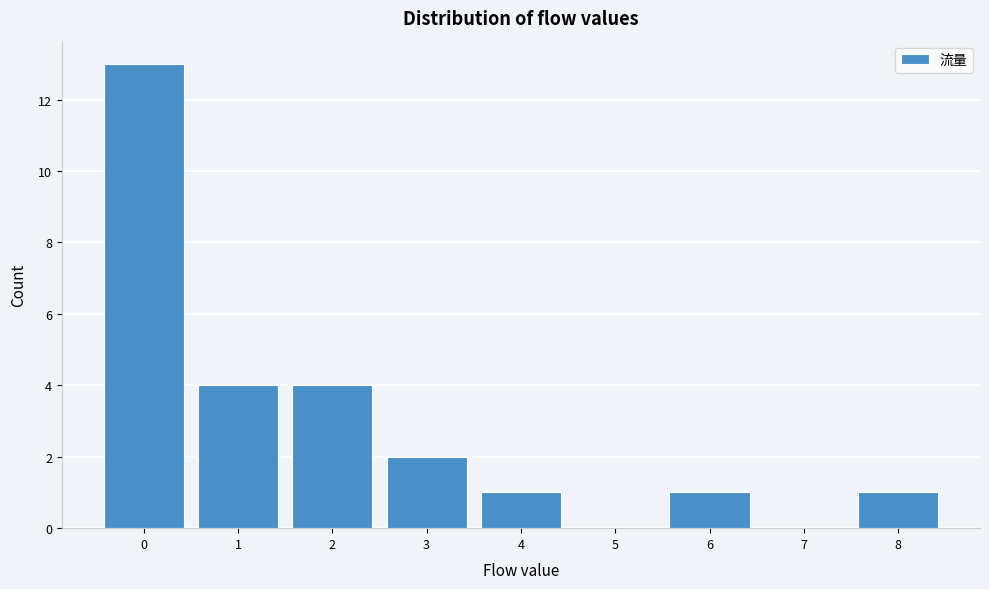

Reading left to right, transcribe all the data shown in this chart.

0=13	1=4	2=4	3=2	4=1	5=0	6=1	7=0	8=1